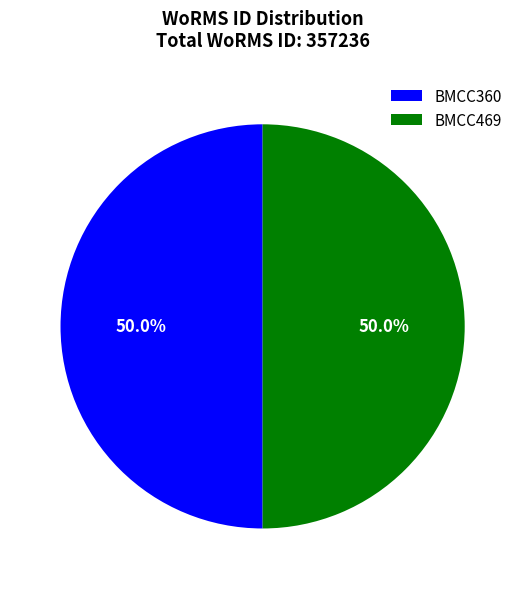

Is it true that BMCC360 is 50% of the pie?

True